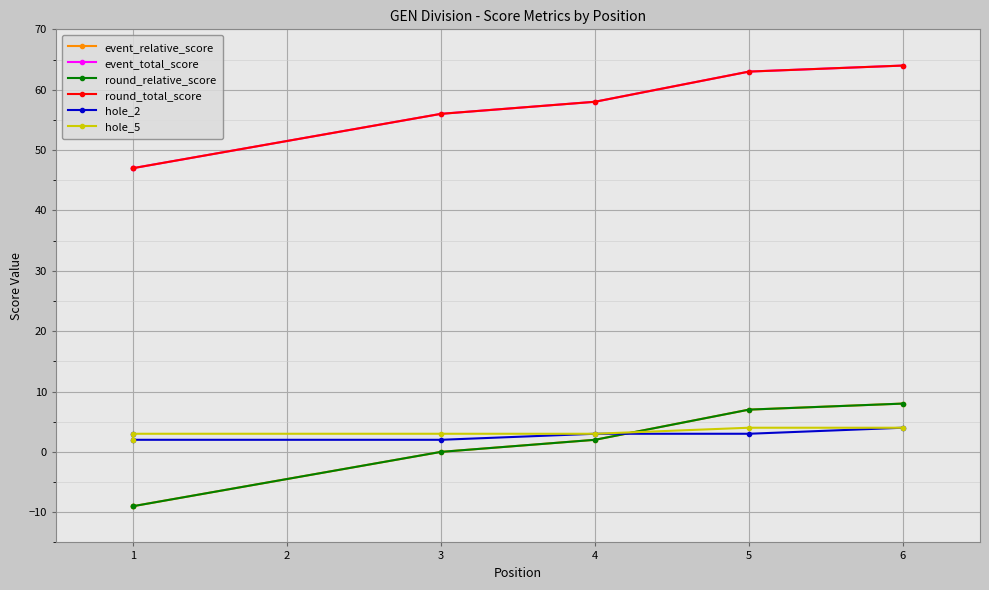

What is the difference between the maximum and minimum values in the round_relative_score series?

17